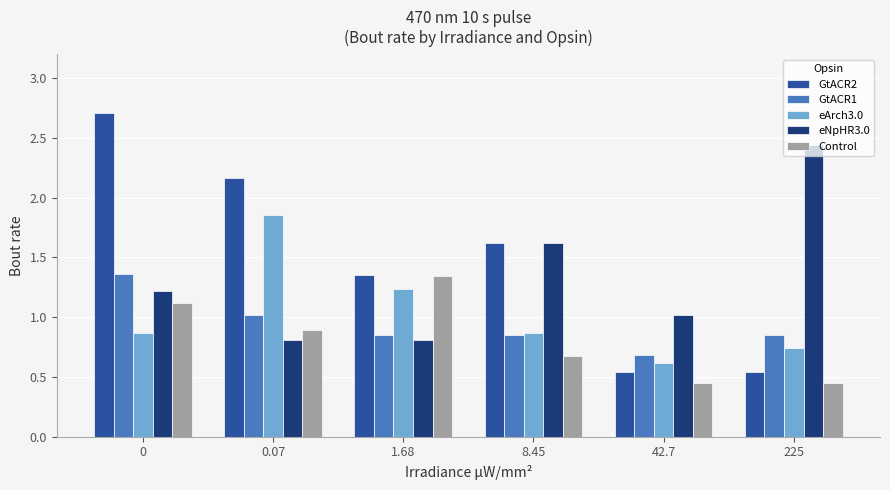

What is the label of the 1st bar from the right?

225